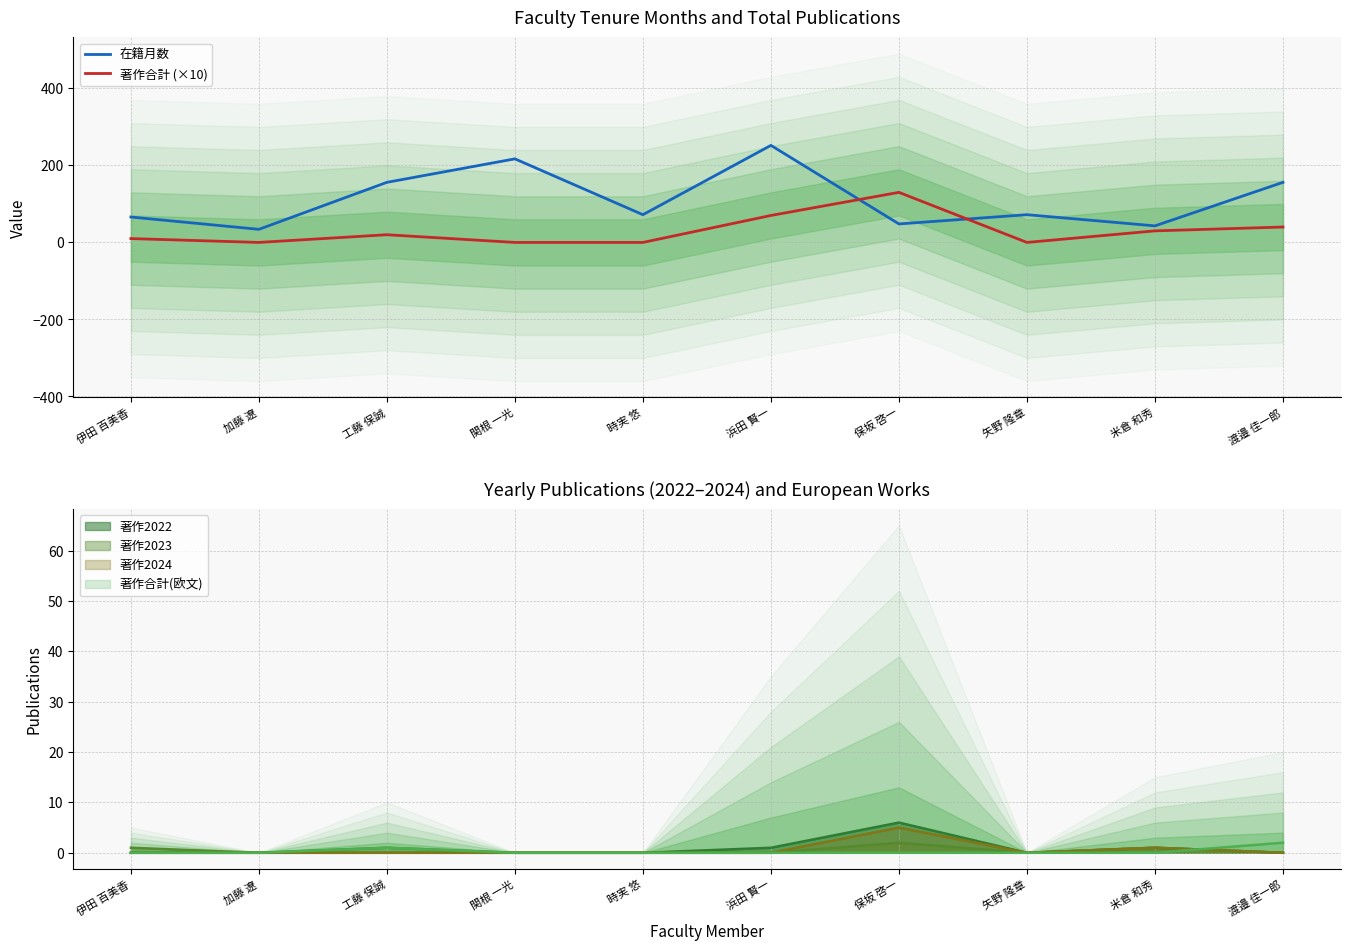

Rank the series by their average value, from highest to lowest.

在籍月数, 著作合計 (×10)